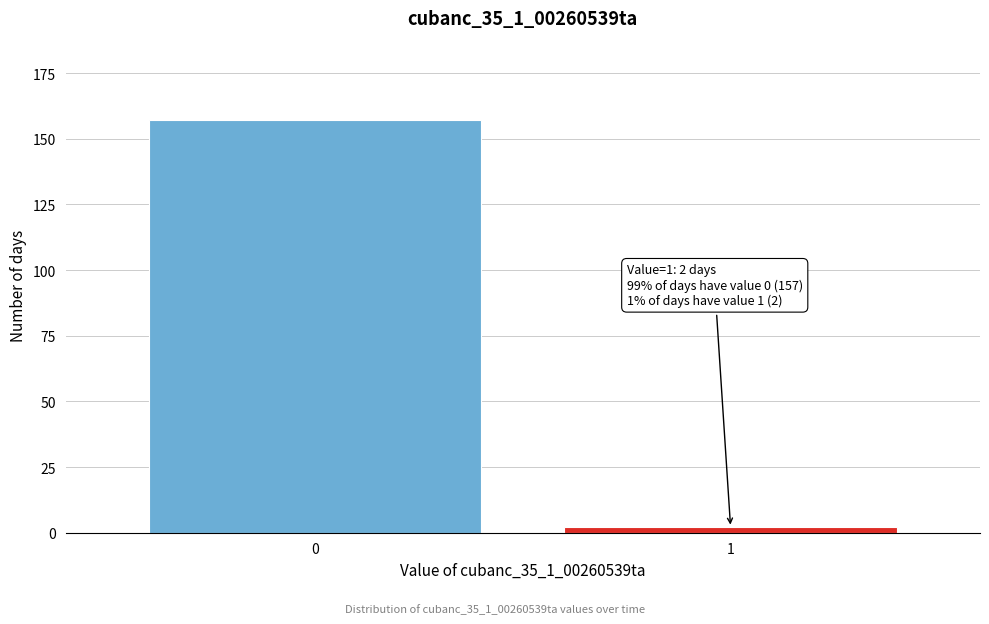

Reading left to right, what are all the values shown in this chart?

0=157	1=2